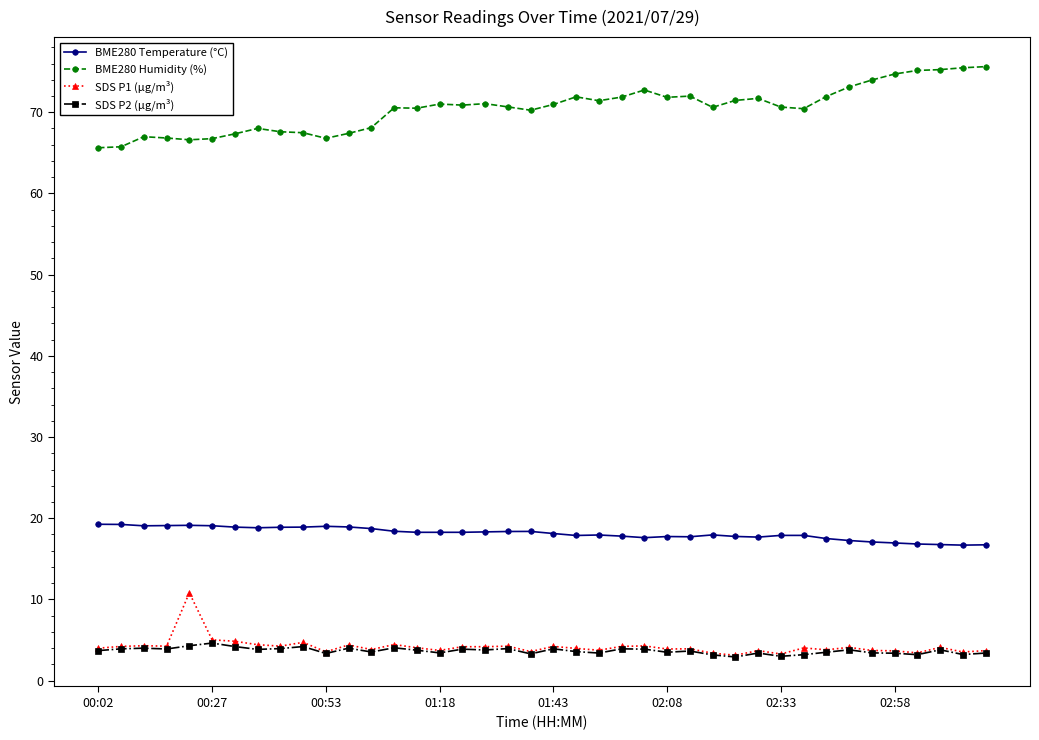

True or false: BME280 Humidity (%) has more than 0 points higher than both neighbors.

True